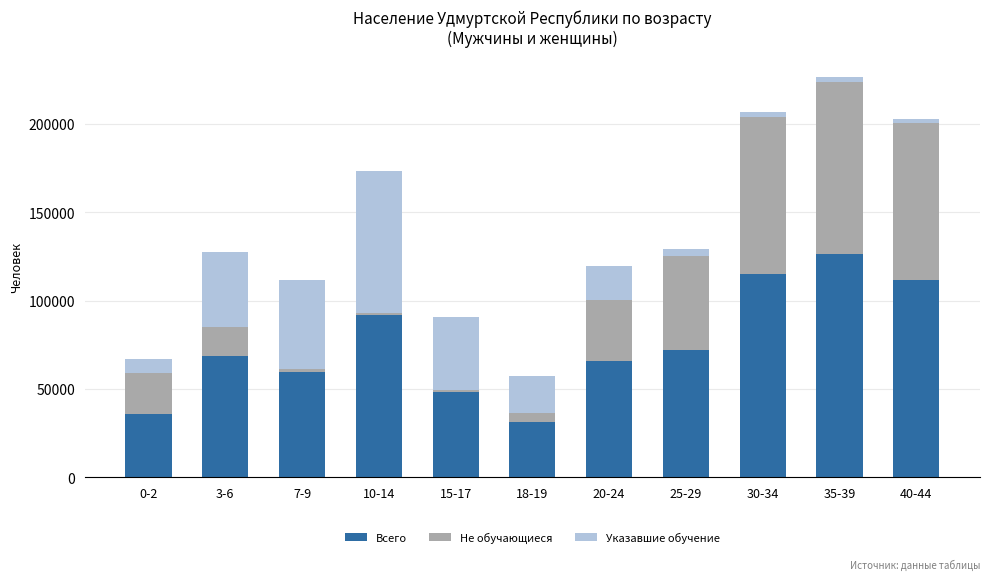

What is the difference between the second highest and second lowest values in the Всего series?

79601